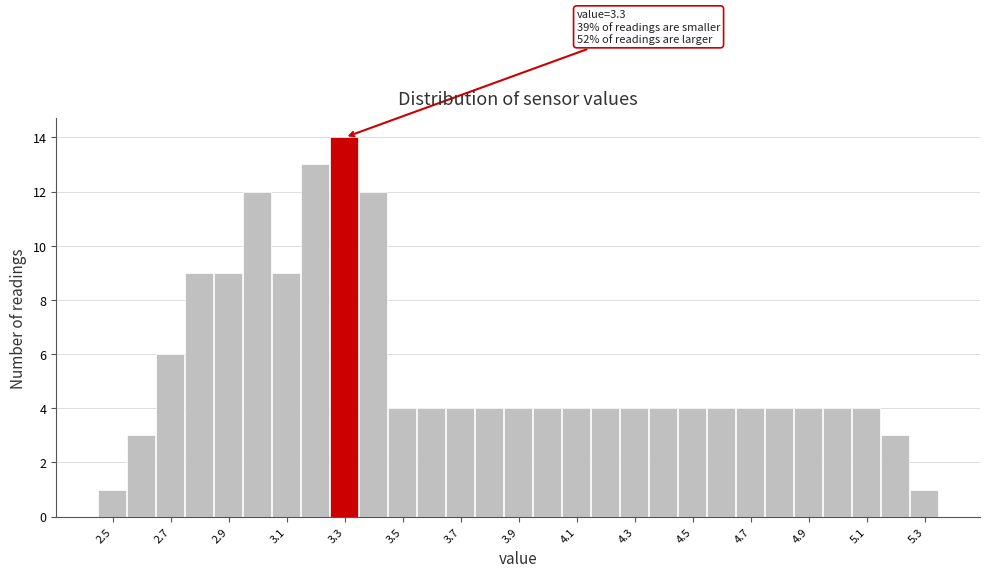

Over which range of the x-axis is the bar tallest?

3.25 to 3.35